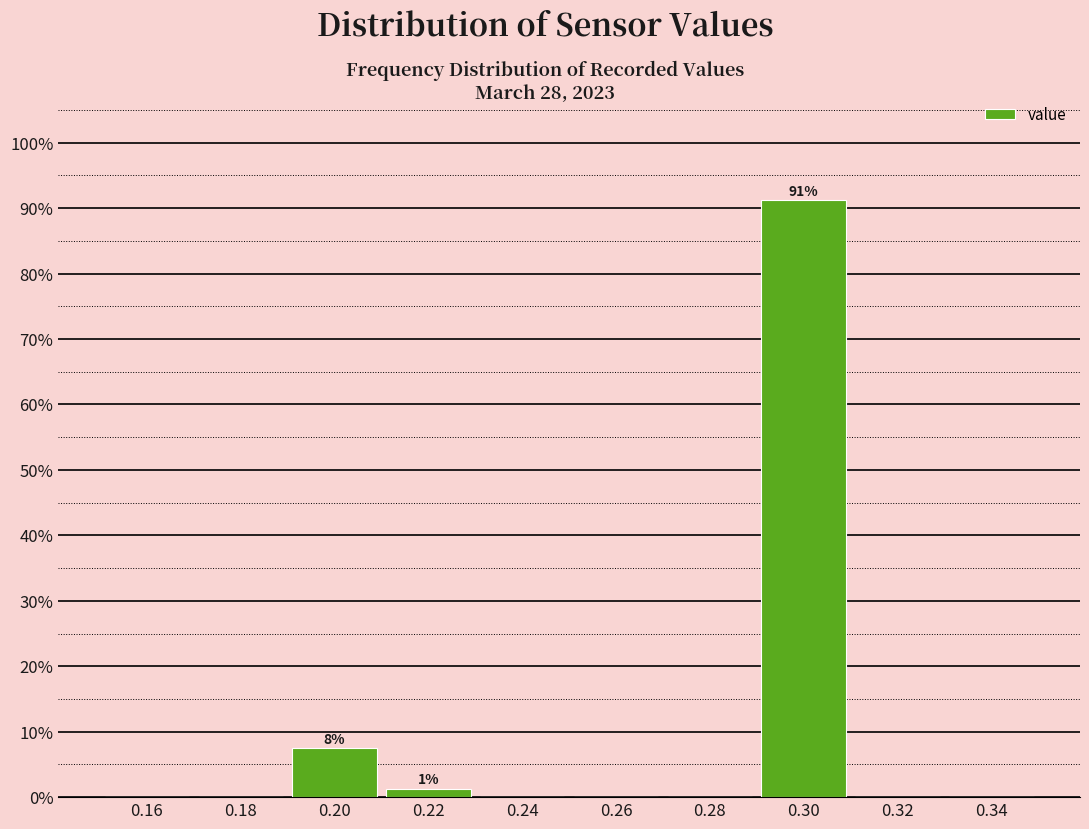

Which range on the x-axis has the tallest bar?

0.29 to 0.31